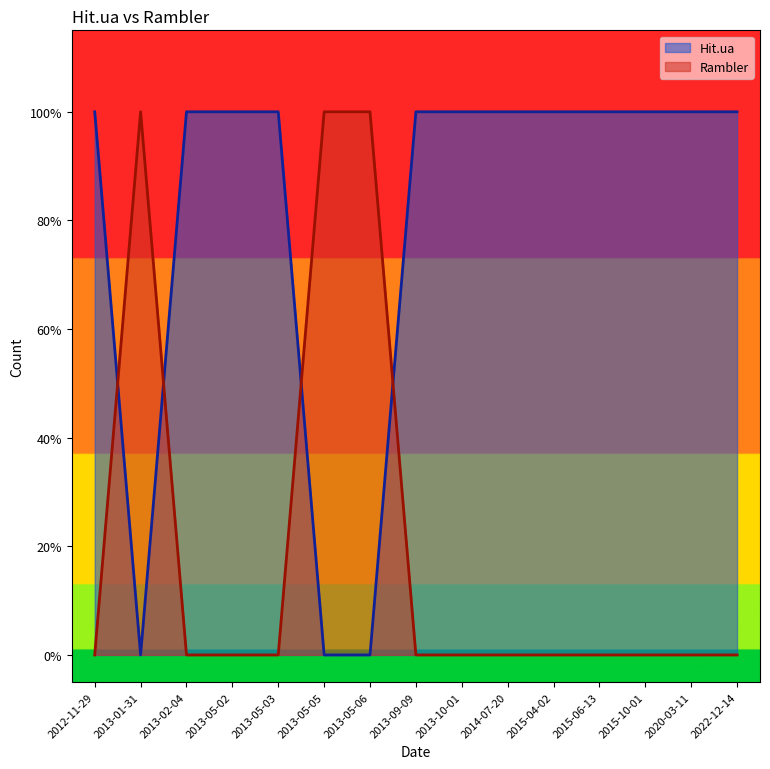

Reading left to right, what are all the values shown in this chart?

Hit.ua: 1	0	1	1	1	0	0	1	1	1	1	1	1	1	1
Rambler: 0	1	0	0	0	1	1	0	0	0	0	0	0	0	0